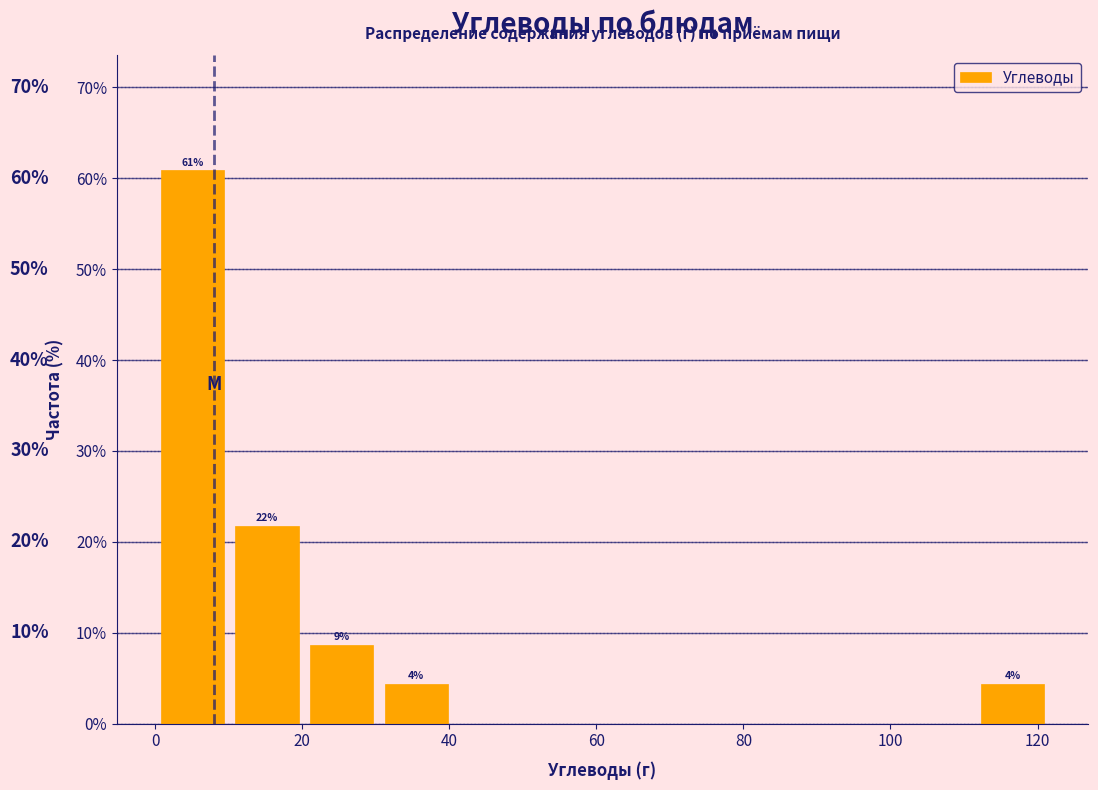

Which range on the x-axis has the tallest bar?

0 to 10